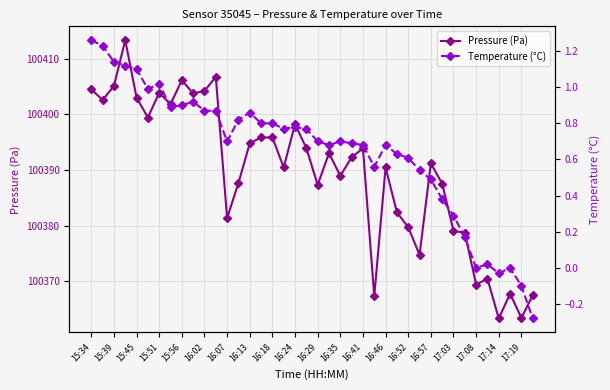

Reading left to right, what are all the values shown in this chart?

Pressure (Pa): 100404.5	100402.6	100405.1	100413.3	100403.0	100399.4	100403.9	100401.8	100406.1	100403.8	100404.2	100406.7	100381.3	100387.6	100394.8	100395.8	100395.8	100390.4	100398.2	100393.9	100387.3	100393.0	100388.9	100392.2	100393.9	100367.3	100390.4	100382.4	100379.7	100374.7	100391.2	100387.5	100379.0	100378.7	100369.4	100370.4	100363.3	100367.8	100363.4	100367.5
Temperature (°C): 1.3	1.2	1.1	1.1	1.1	1.0	1.0	0.9	0.9	0.9	0.9	0.9	0.7	0.8	0.9	0.8	0.8	0.8	0.8	0.8	0.7	0.7	0.7	0.7	0.7	0.6	0.7	0.6	0.6	0.5	0.5	0.4	0.3	0.2	-0.0	0.0	-0.0	0.0	-0.1	-0.3